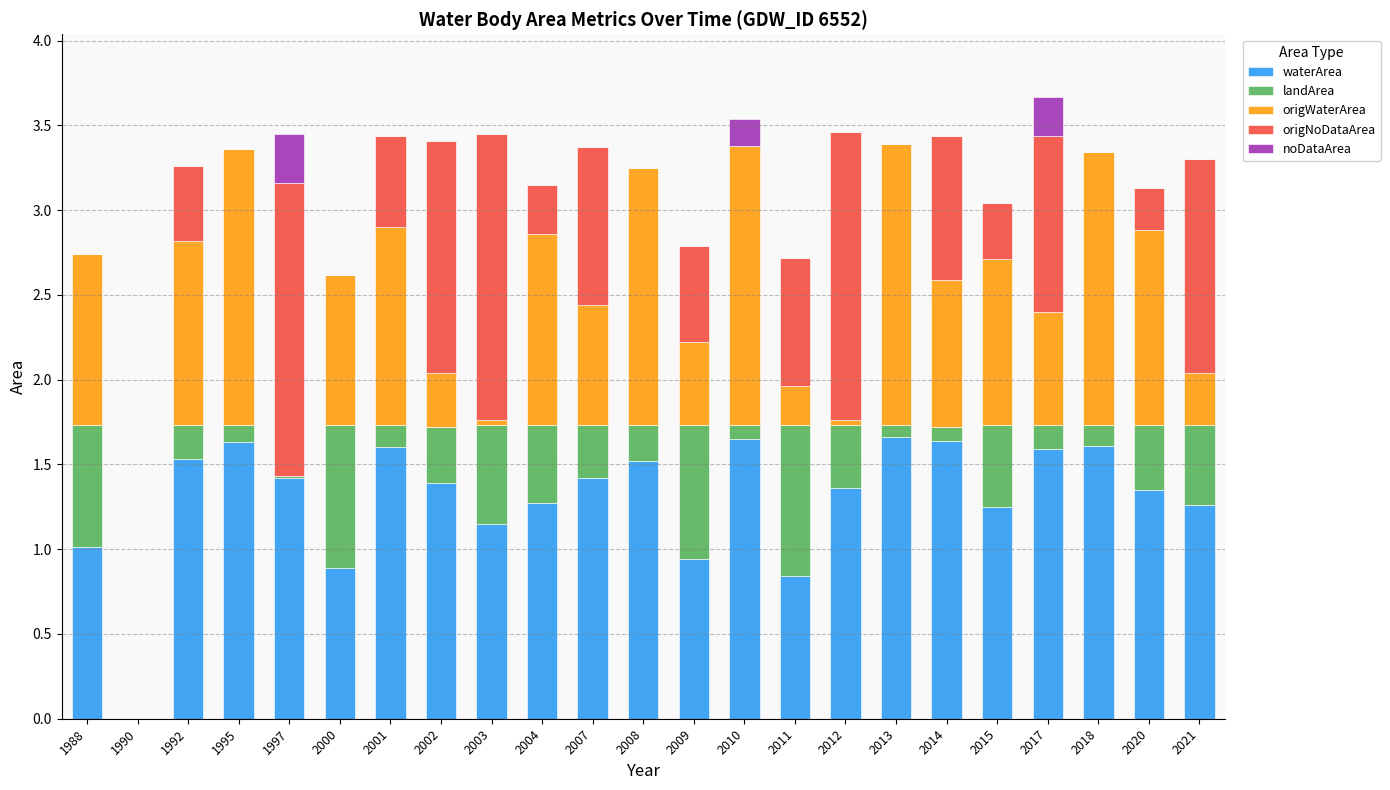

What is the highest value of the waterArea series?

1.7